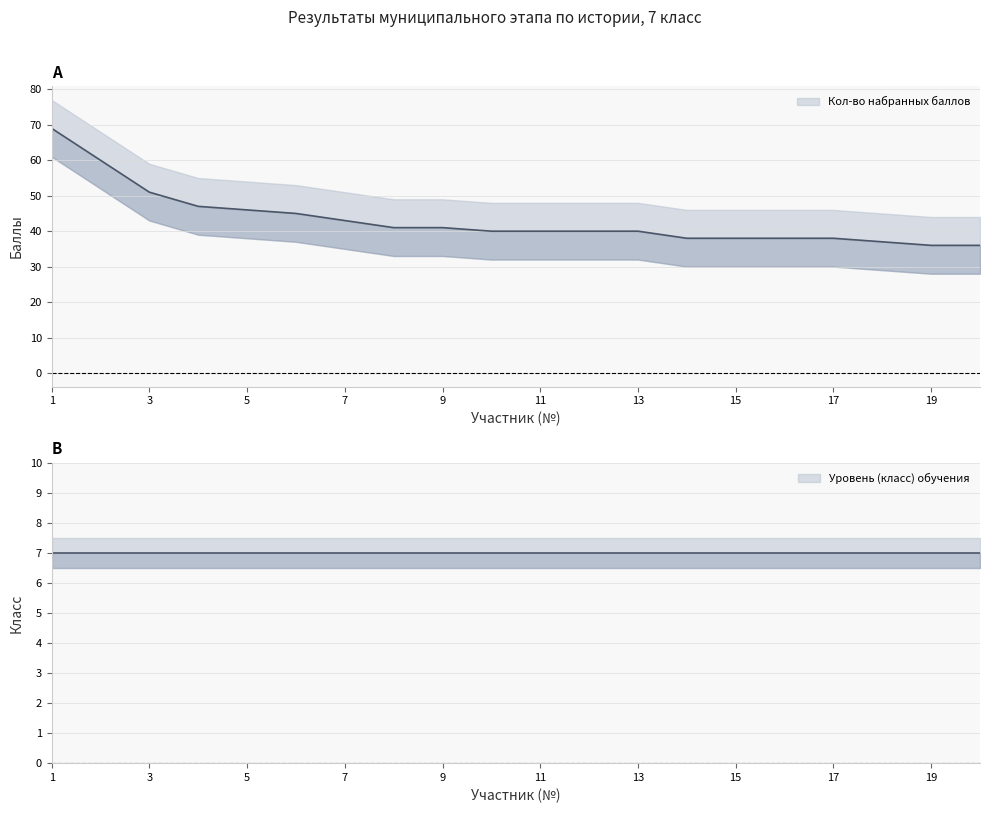

Is it true that the value at 14 is 38?

True